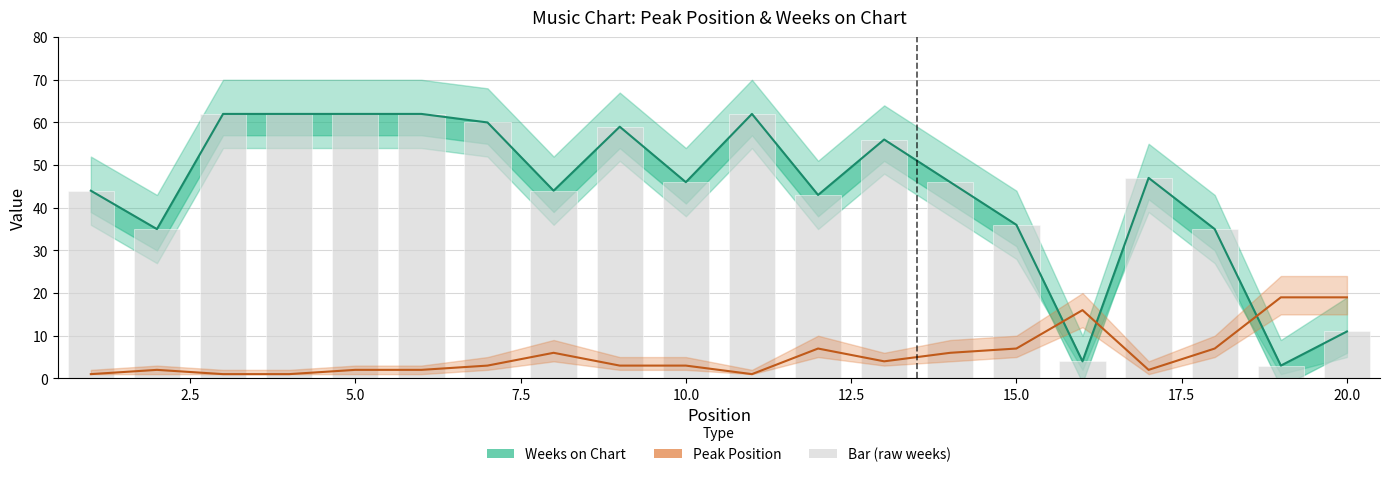

List the series in order of their peak value, highest first.

Weeks on Chart, Peak Position